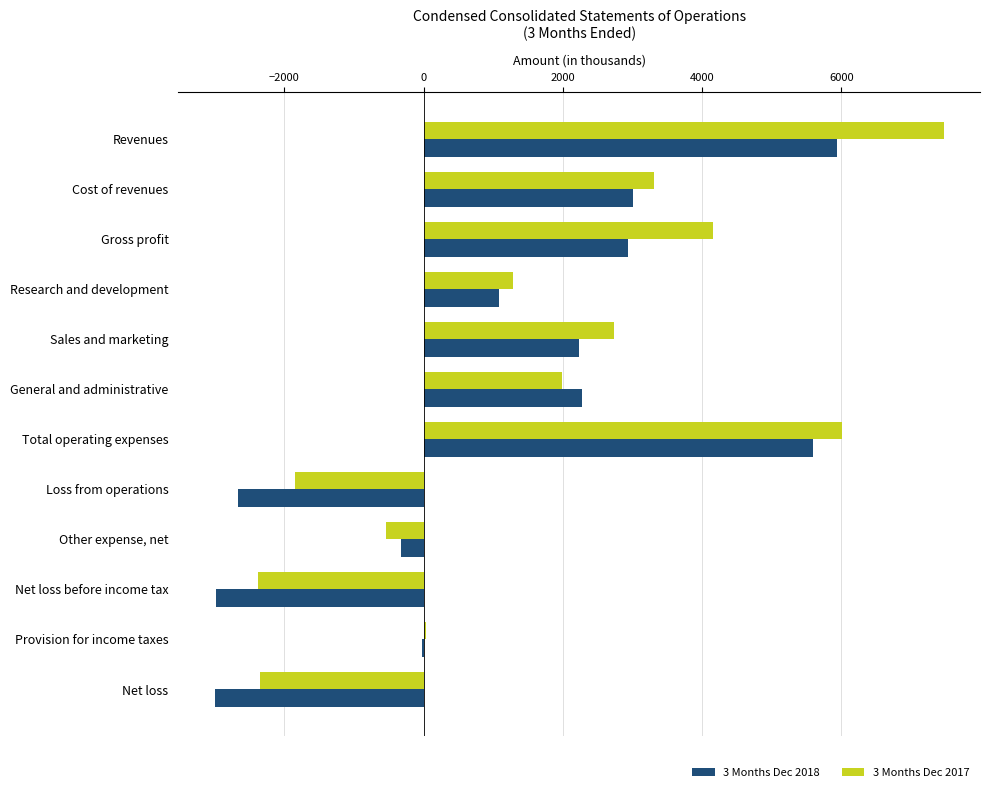

At which label does 3 Months Dec 2018 reach its peak?

Revenues